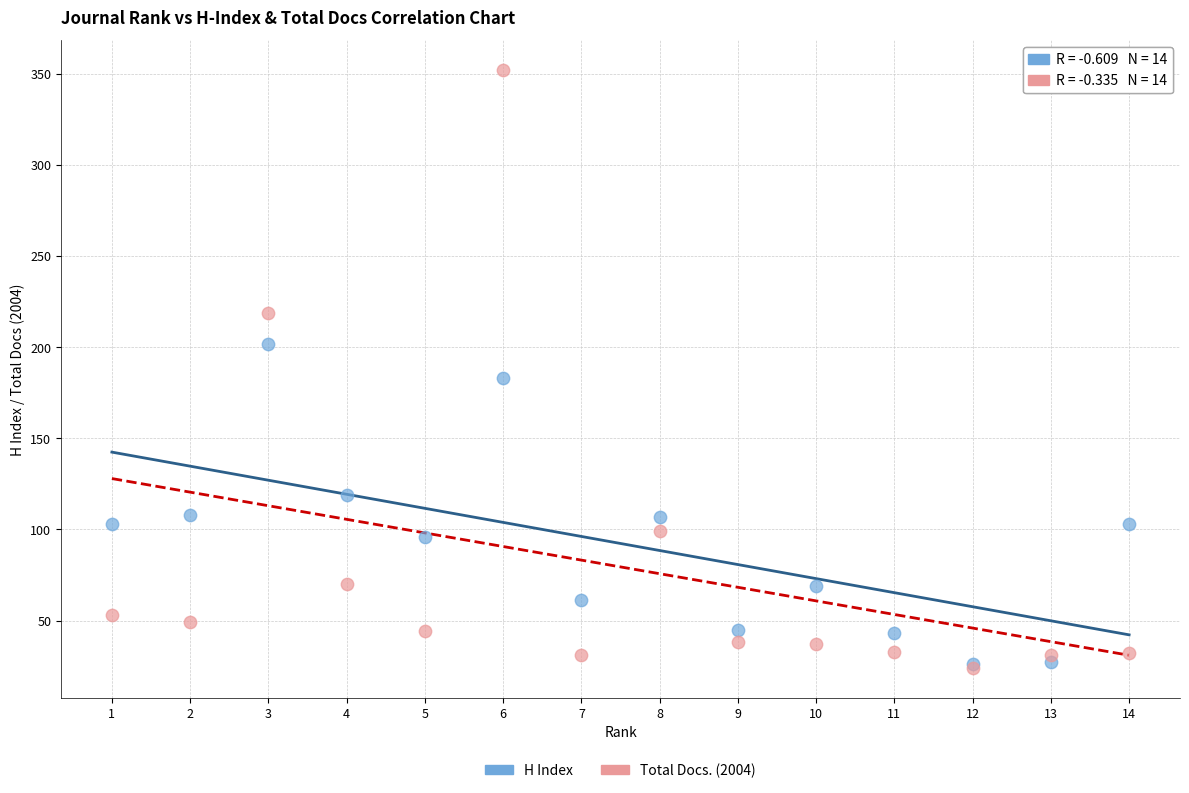

Across all series, what Y value is closest to 188?

183